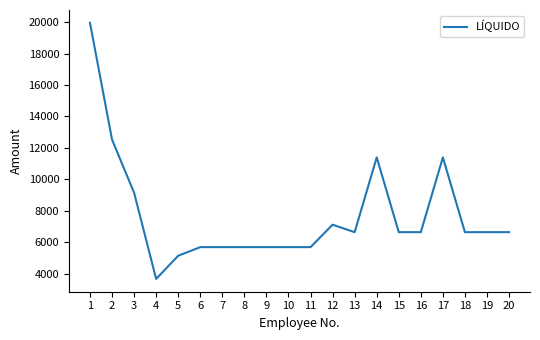

What is the difference between the maximum and minimum values?

16270.8